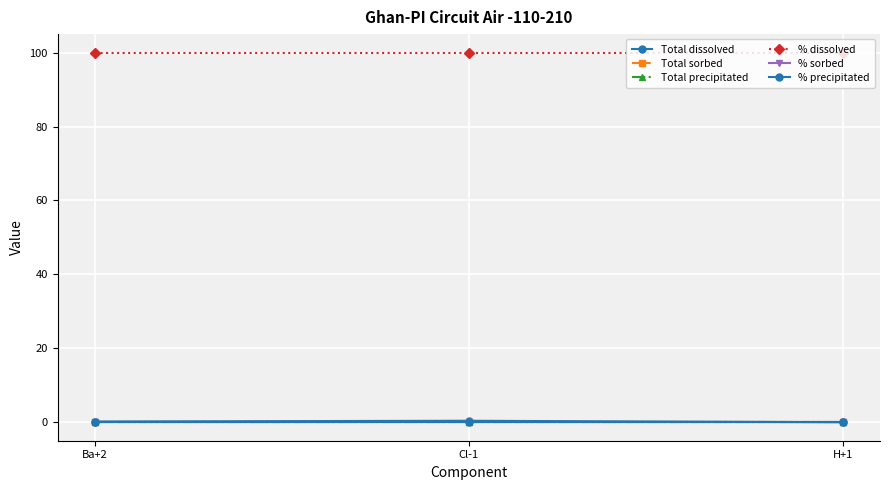

Does the chart have visible grid lines?

Yes